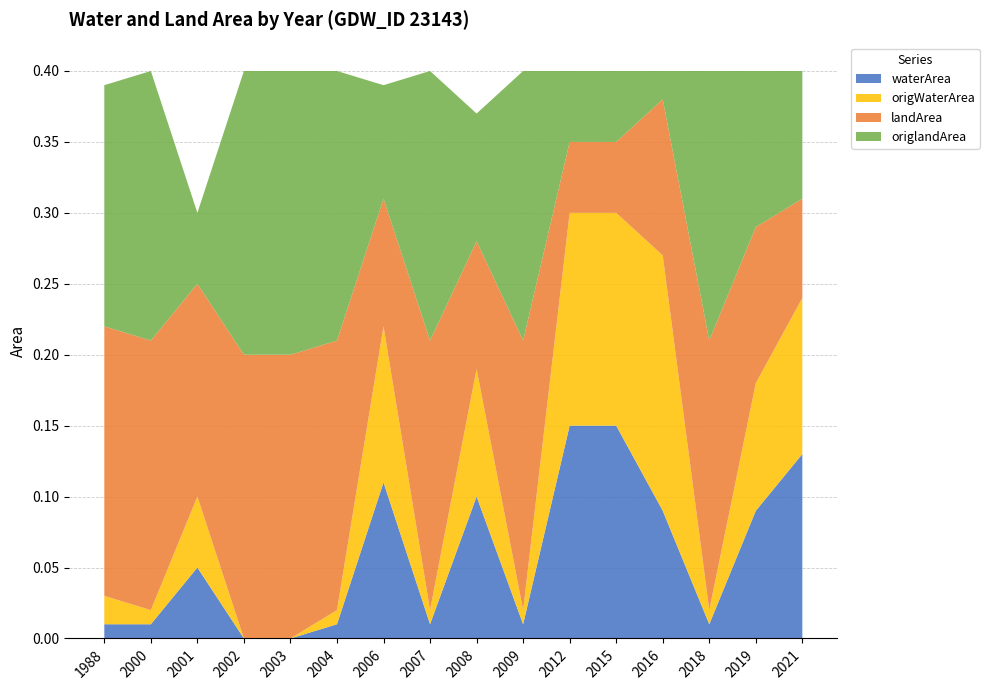

Reading left to right, what are all the values shown in this chart?

waterArea: 0.0	0.0	0.1	0.0	0.0	0.0	0.1	0.0	0.1	0.0	0.1	0.1	0.1	0.0	0.1	0.1
origWaterArea: 0.0	0.0	0.1	0.0	0.0	0.0	0.1	0.0	0.1	0.0	0.1	0.1	0.2	0.0	0.1	0.1
landArea: 0.2	0.2	0.1	0.2	0.2	0.2	0.1	0.2	0.1	0.2	0.1	0.1	0.1	0.2	0.1	0.1
origlandArea: 0.2	0.2	0.1	0.2	0.2	0.2	0.1	0.2	0.1	0.2	0.1	0.1	0.0	0.2	0.1	0.1